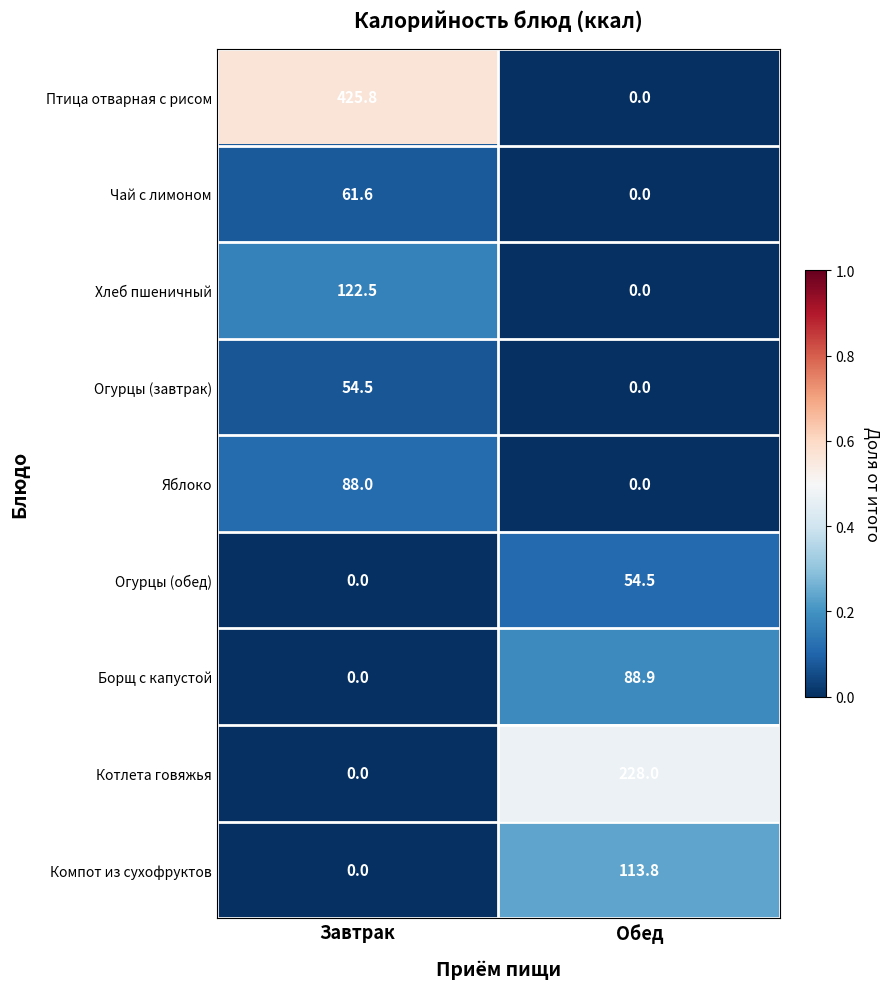

Reading left to right, list all the values displayed in this chart.

Птица отварная с рисом: 425.8	0.0
Чай с лимоном: 61.6	0.0
Хлеб пшеничный: 122.5	0.0
Огурцы (завтрак): 54.5	0.0
Яблоко: 88.0	0.0
Огурцы (обед): 0.0	54.5
Борщ с капустой: 0.0	88.9
Котлета говяжья: 0.0	228.0
Компот из сухофруктов: 0.0	113.8